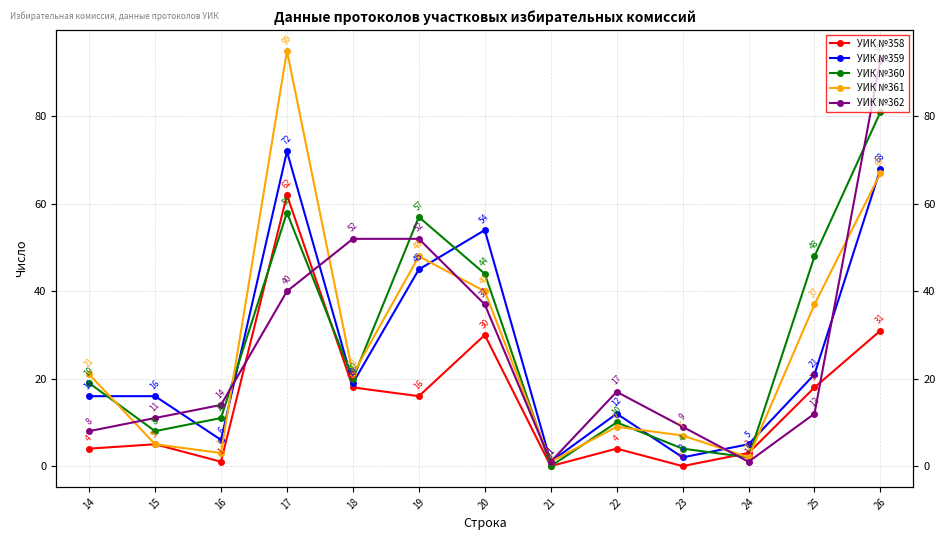

Reading left to right, transcribe all the data shown in this chart.

УИК №358: 14=4	15=5	16=1	17=62	18=18	19=16	20=30	21=0	22=4	23=0	24=3	25=18	26=31
УИК №359: 14=16	15=16	16=6	17=72	18=19	19=45	20=54	21=1	22=12	23=2	24=5	25=21	26=68
УИК №360: 14=19	15=8	16=11	17=58	18=20	19=57	20=44	21=0	22=10	23=4	24=2	25=48	26=81
УИК №361: 14=21	15=5	16=3	17=95	18=21	19=48	20=40	21=1	22=9	23=7	24=2	25=37	26=67
УИК №362: 14=8	15=11	16=14	17=40	18=52	19=52	20=37	21=1	22=17	23=9	24=1	25=12	26=93